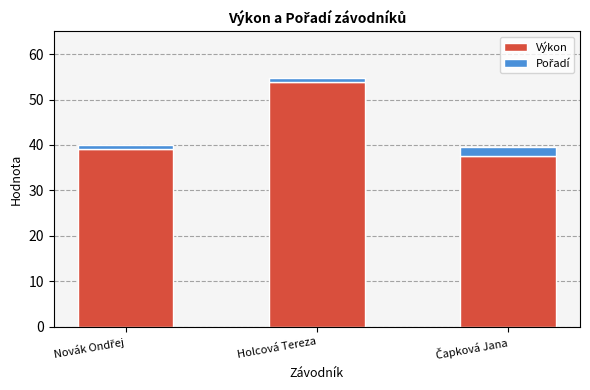

What is the sum of all Výkon values?

130.4